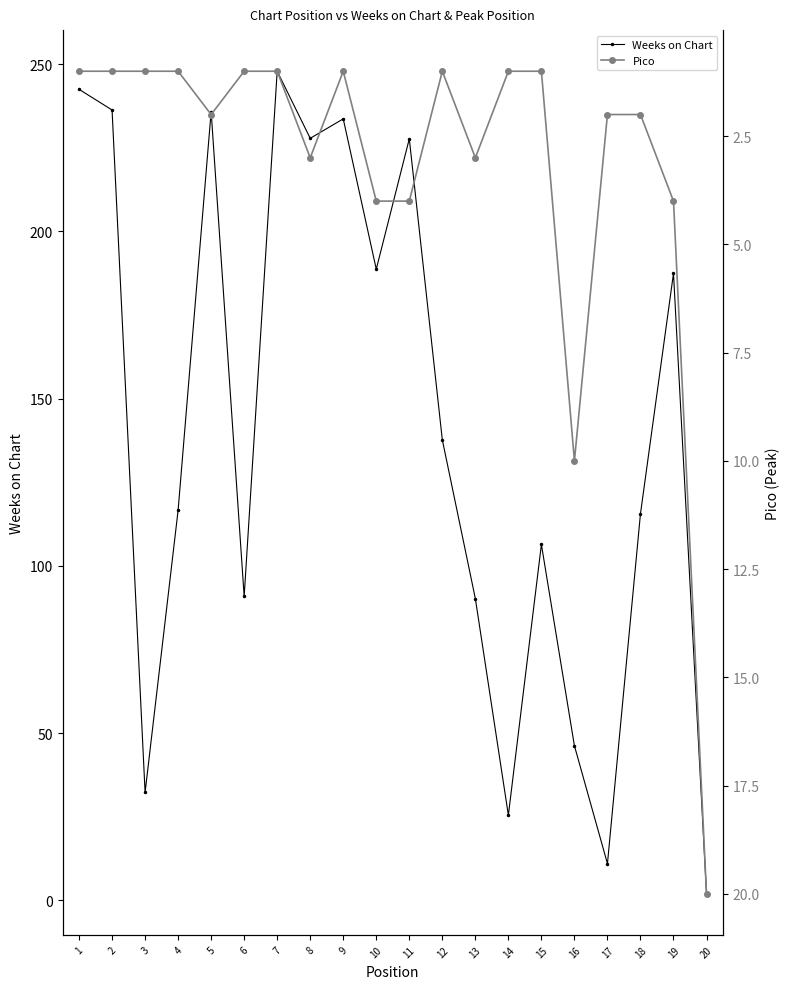

What is the minimum value shown in the chart?

1.0